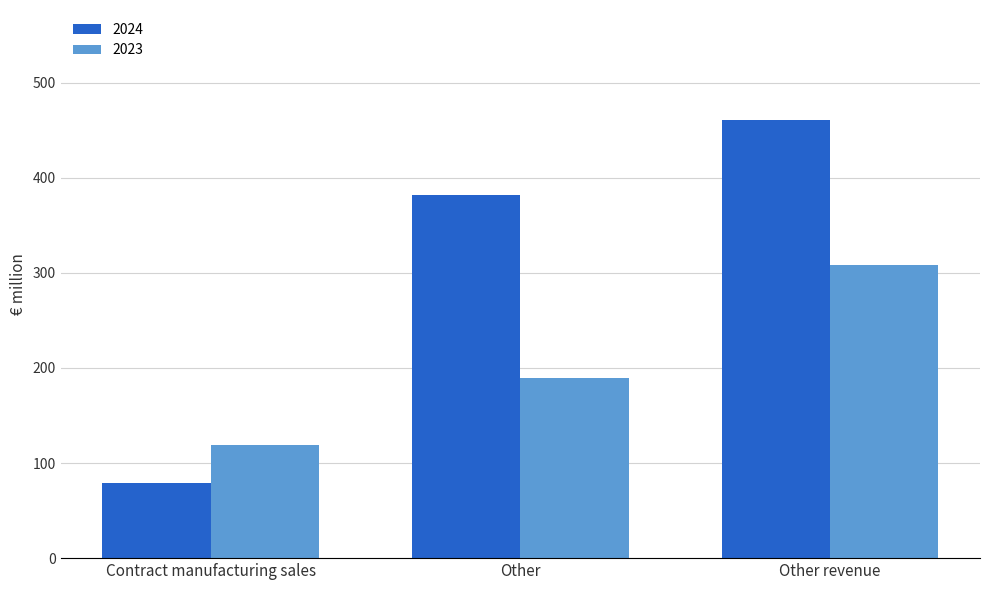

How many data points does each series have?

3